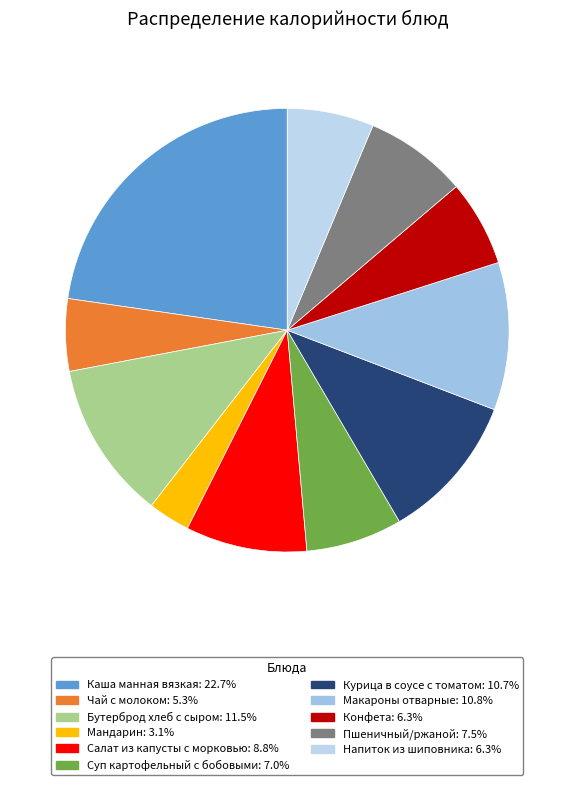

Between Бутерброд хлеб с сыром and Курица в соусе с томатом, which is larger?

Бутерброд хлеб с сыром